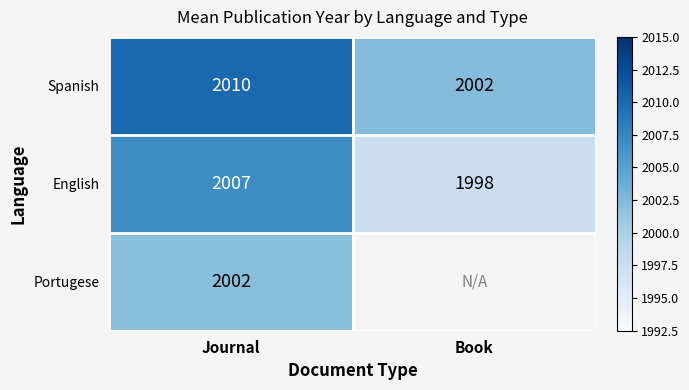

How many distinct data groups are displayed?

3